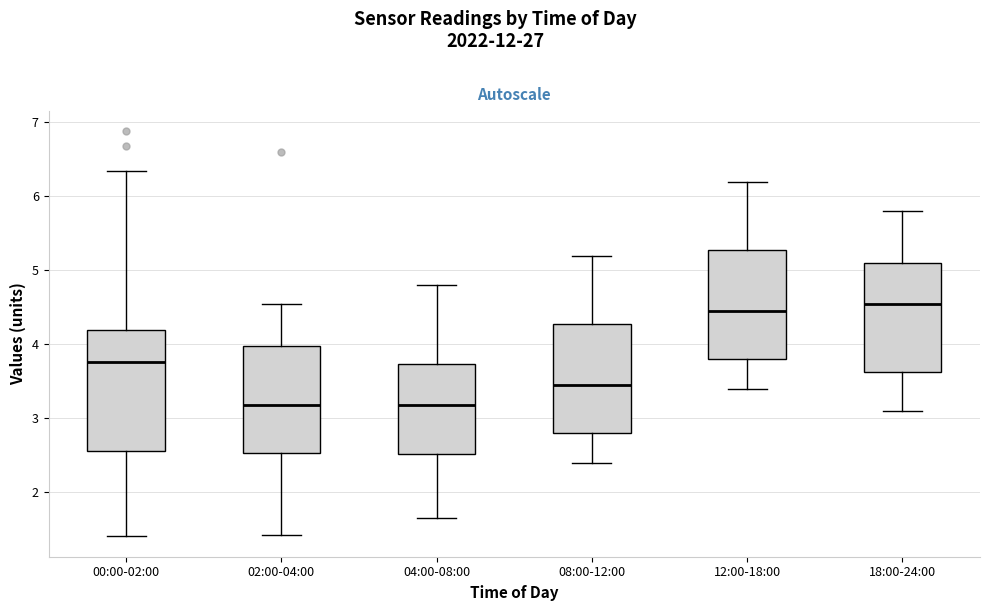

Where is the upper edge of the box for 12:00-18:00 on the y-axis? The values are not printed on the chart, so give them approximately, as read against the axis.

5.3